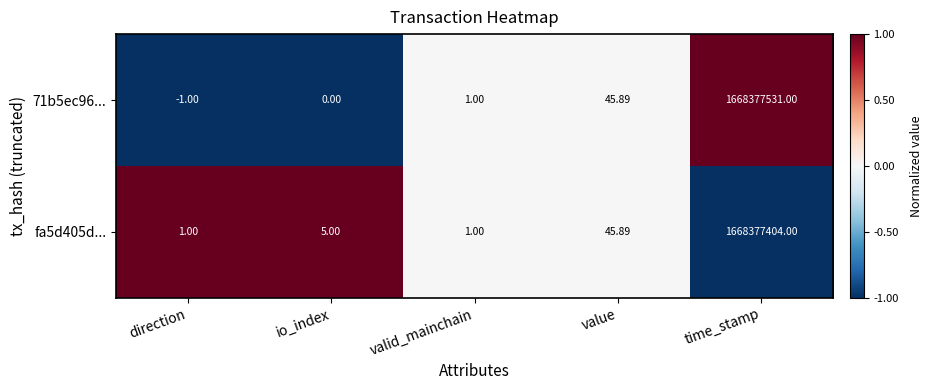

At which category is the sum across all series the highest?

time_stamp